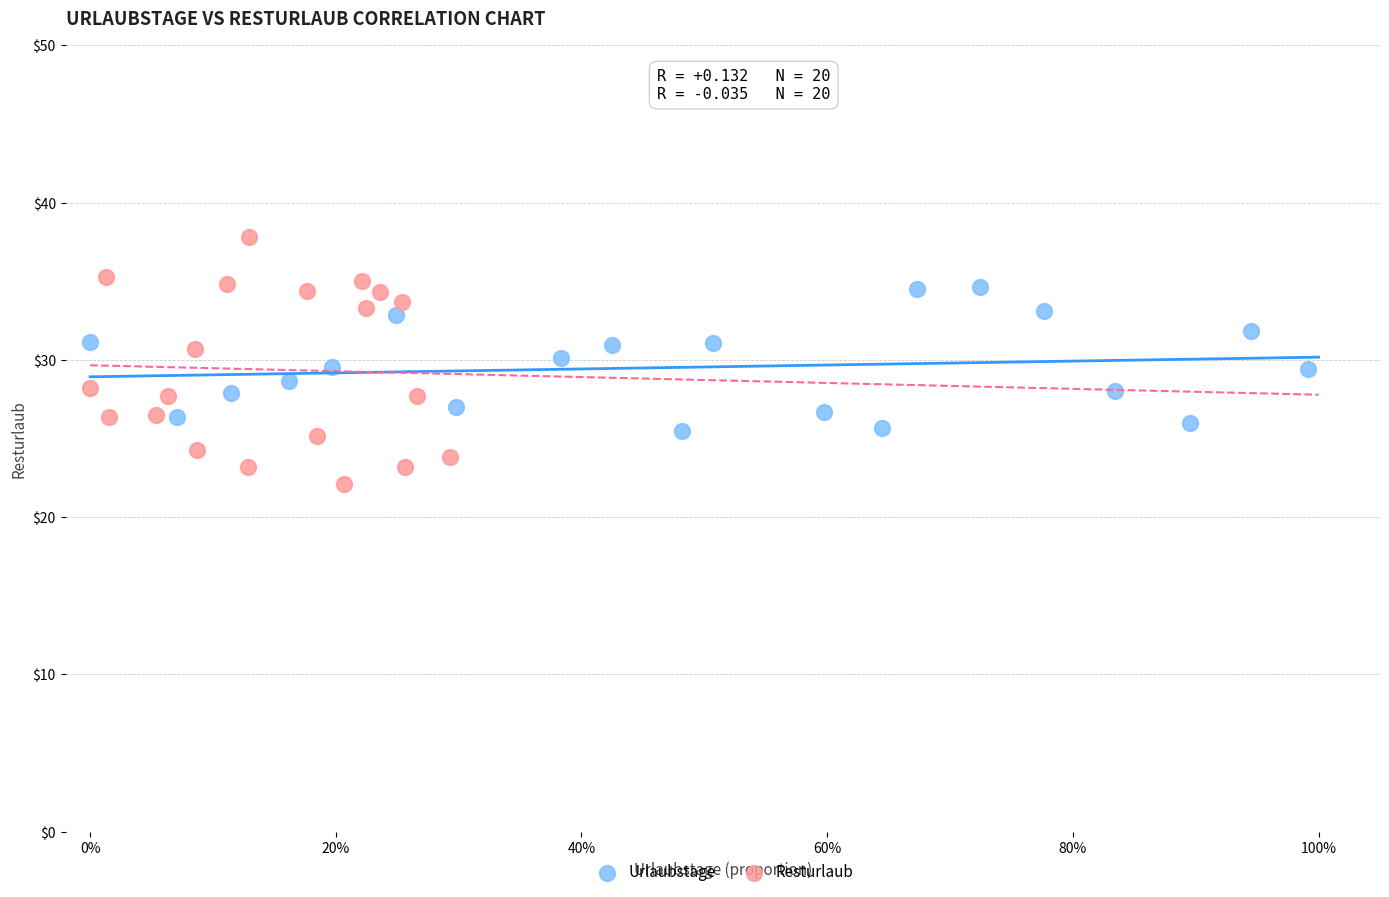

Which series contains the highest Y value?

Resturlaub